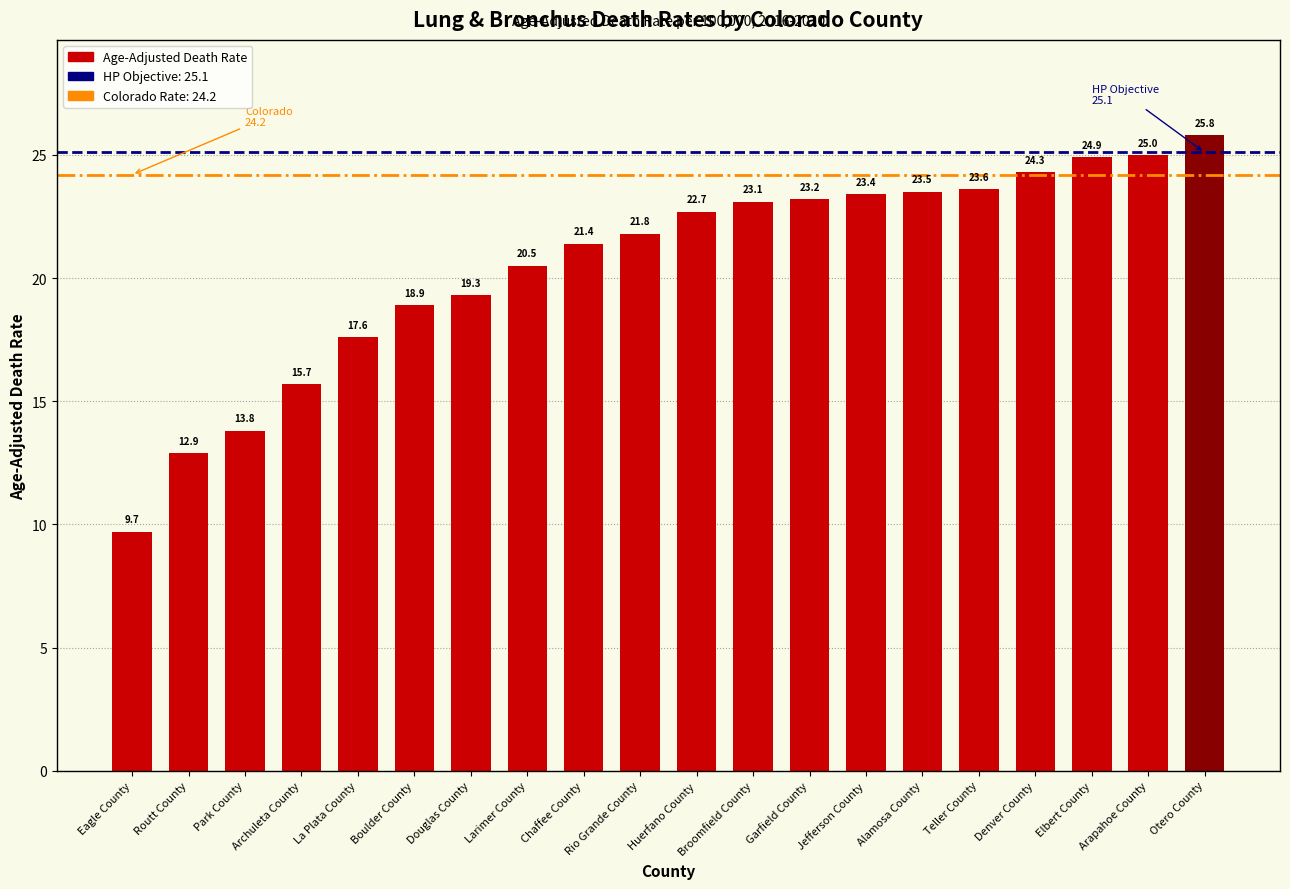

How many data points does each series have?

20